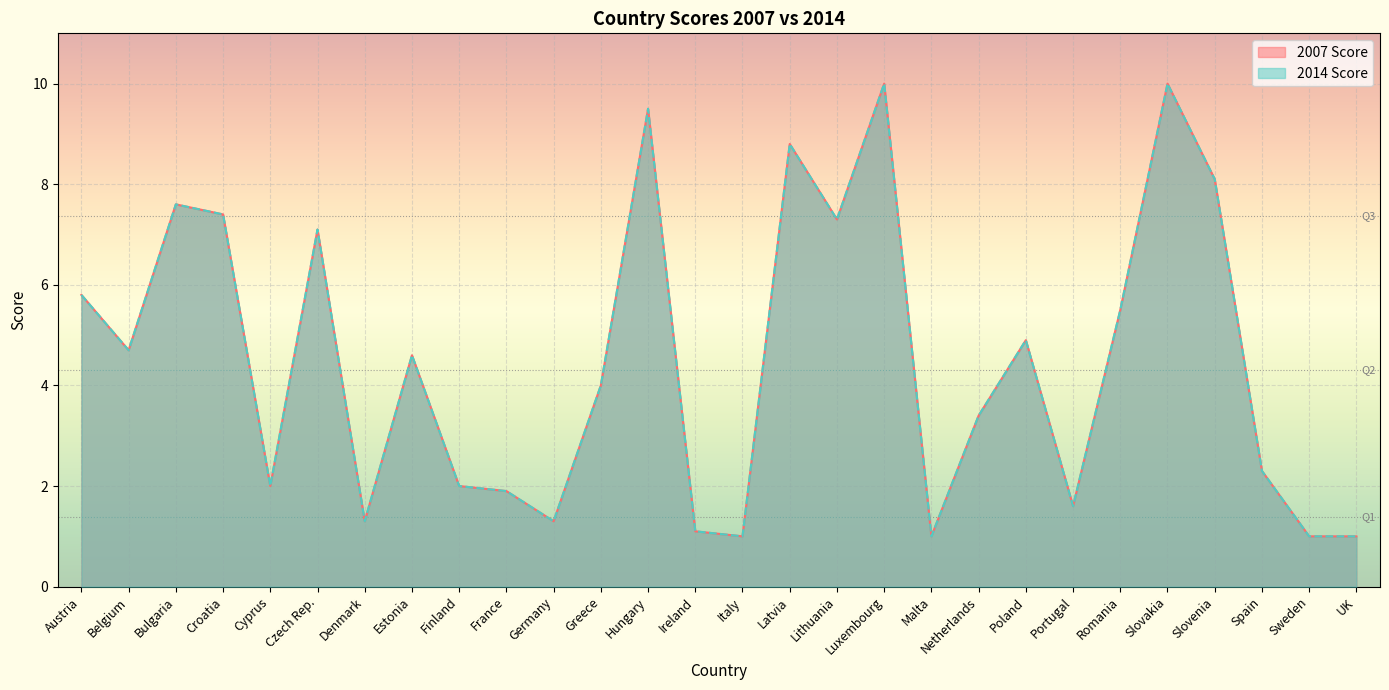

What is the total value across all series at France?

3.8